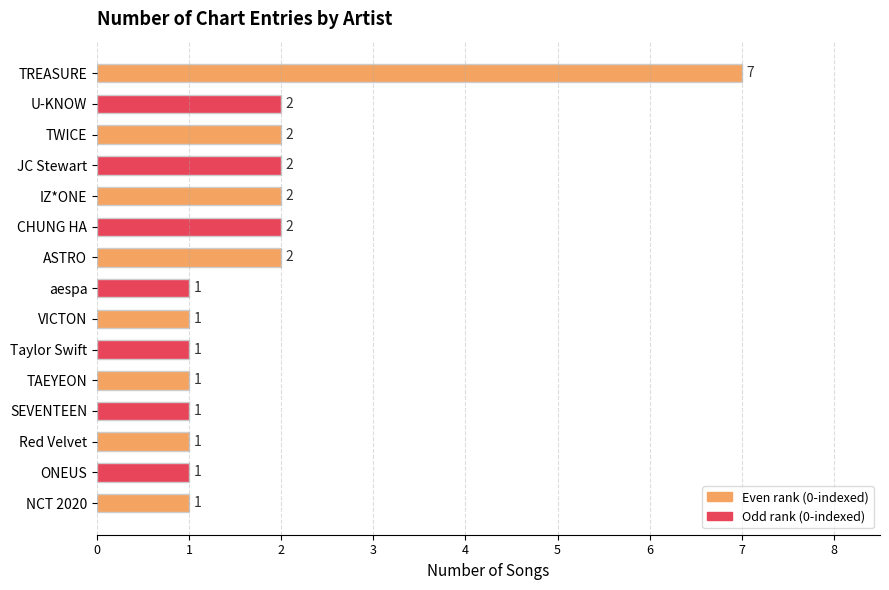

How many values are between 1 and 2?

14